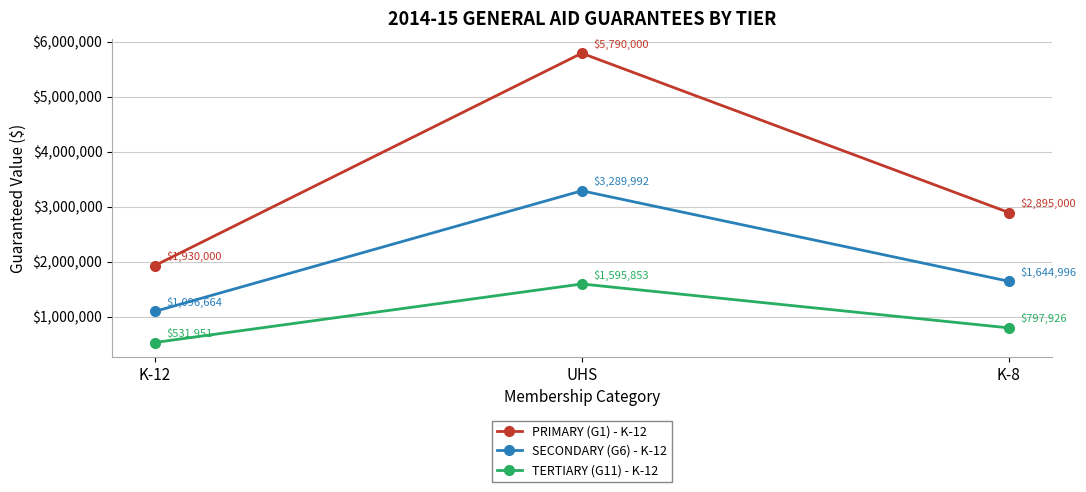

What is the sum of all SECONDARY (G6) - K-12 values?

6031652